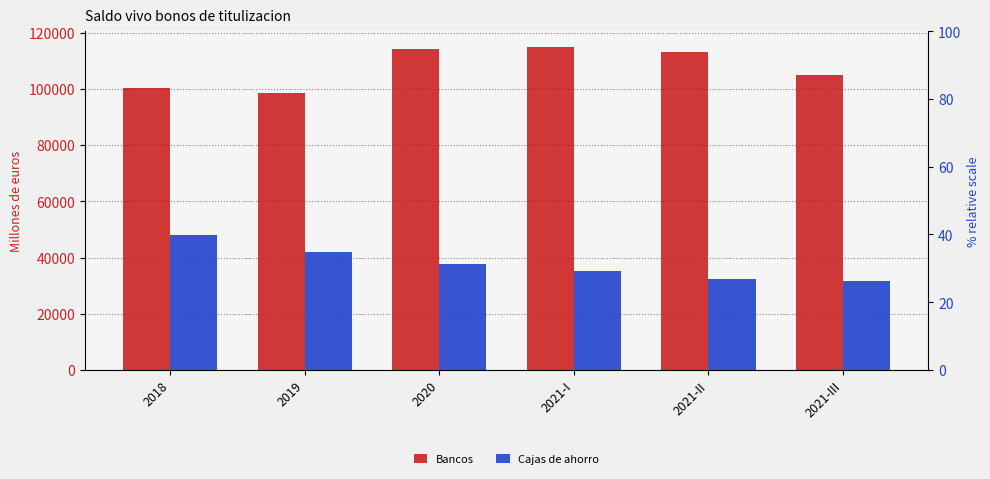

Rank the series by their average value, from lowest to highest.

Cajas de ahorro, Bancos